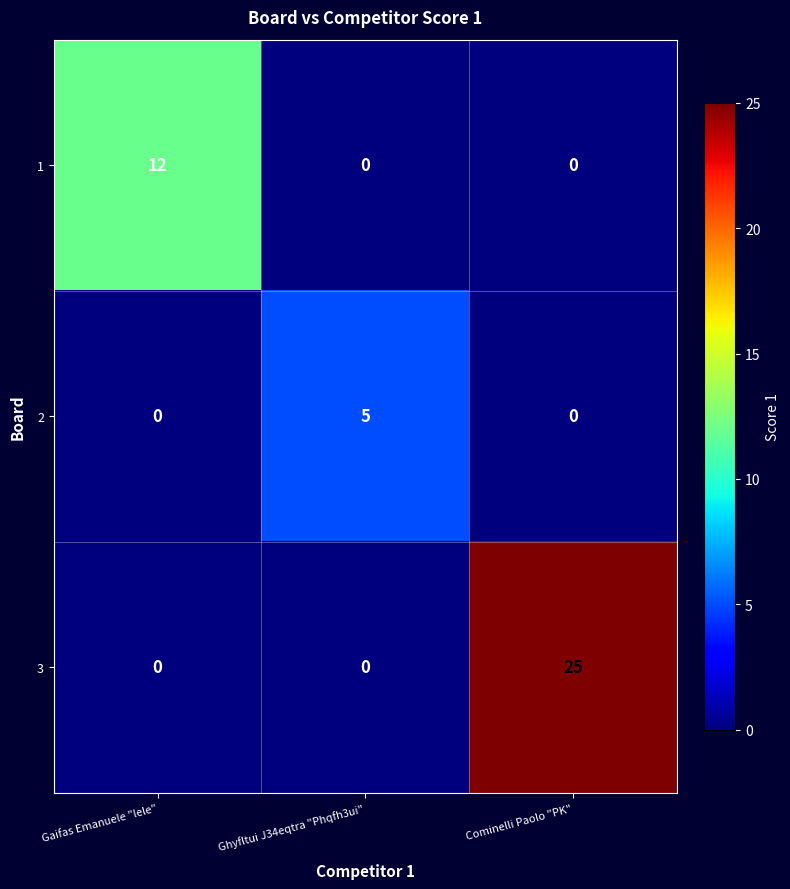

How many distinct data groups are displayed?

3